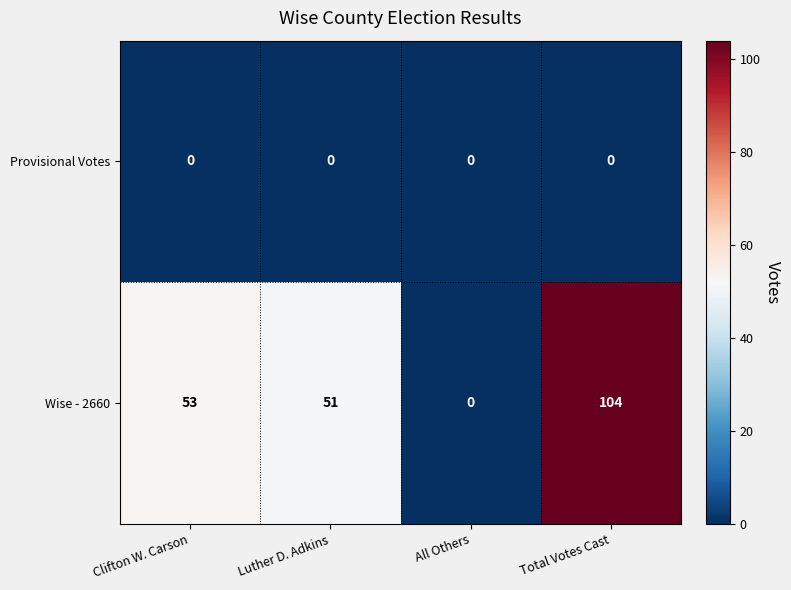

What is the average value of the Wise - 2660 series?

52